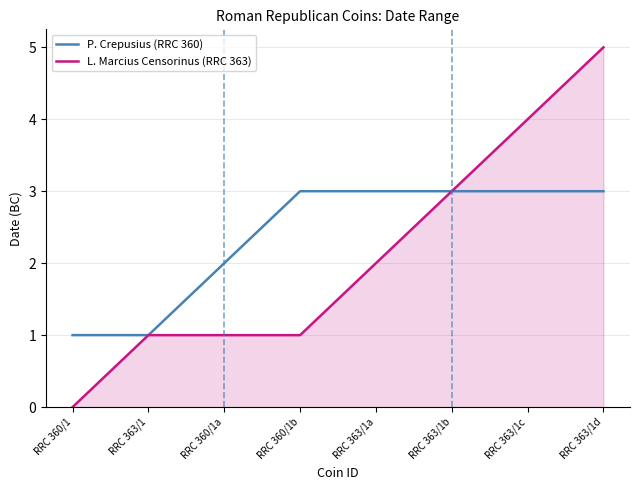

Does the chart have visible grid lines?

Yes